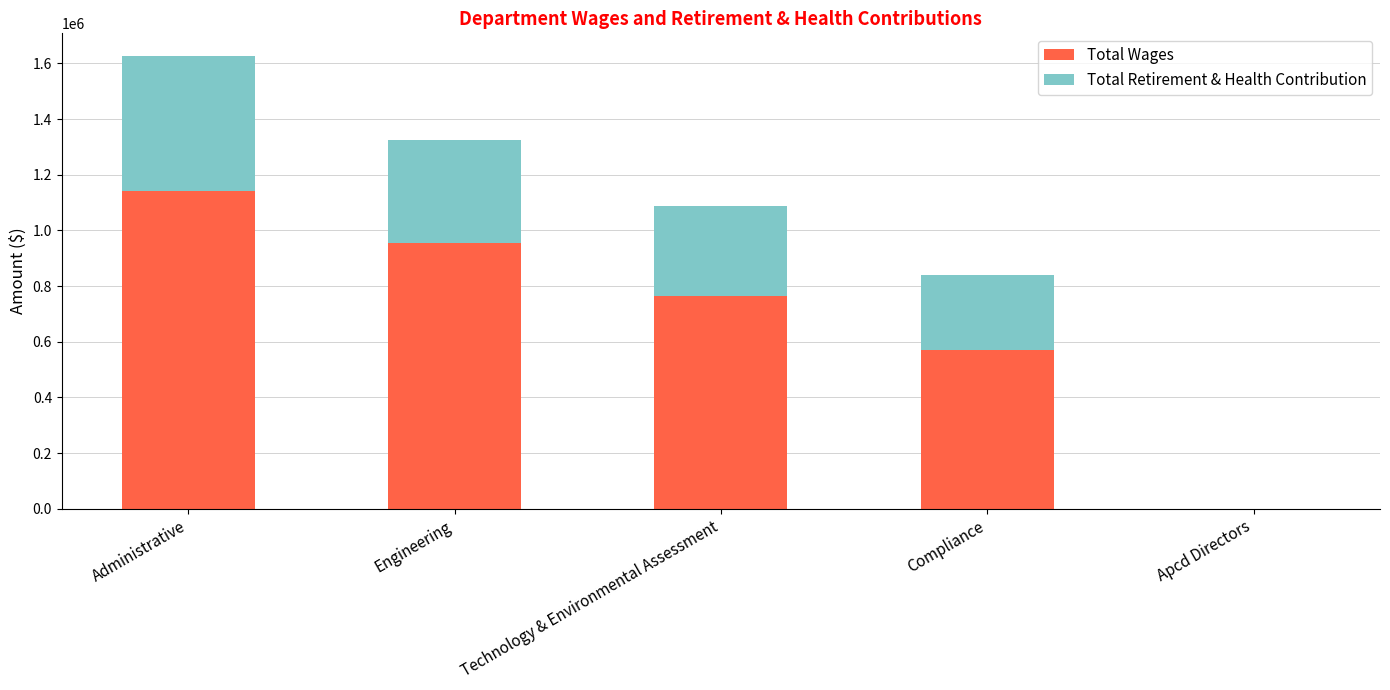

Is it true that Total Wages equals 571629 at Compliance?

True